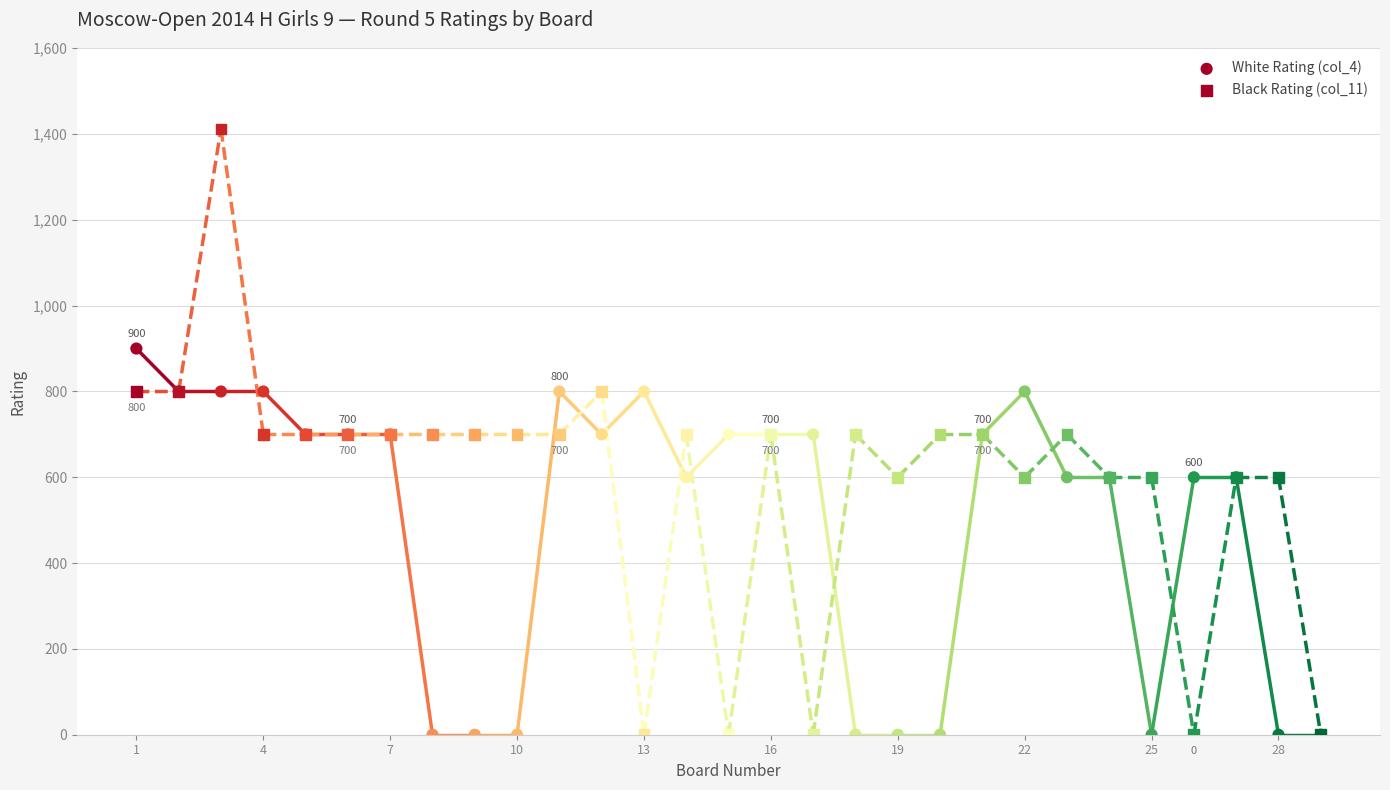

Which series has the largest Y range (max minus min)?

Black Rating (col_11)